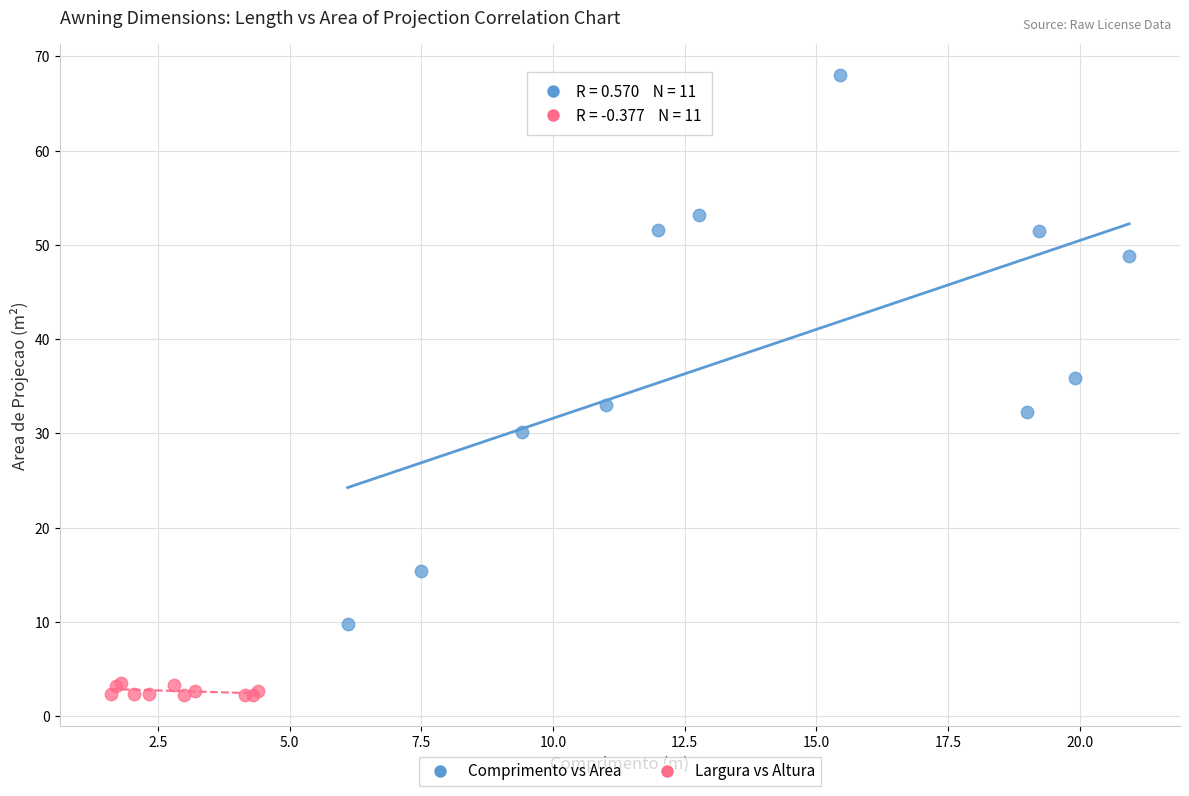

Which series has the widest spread of Y values?

Comprimento vs Area